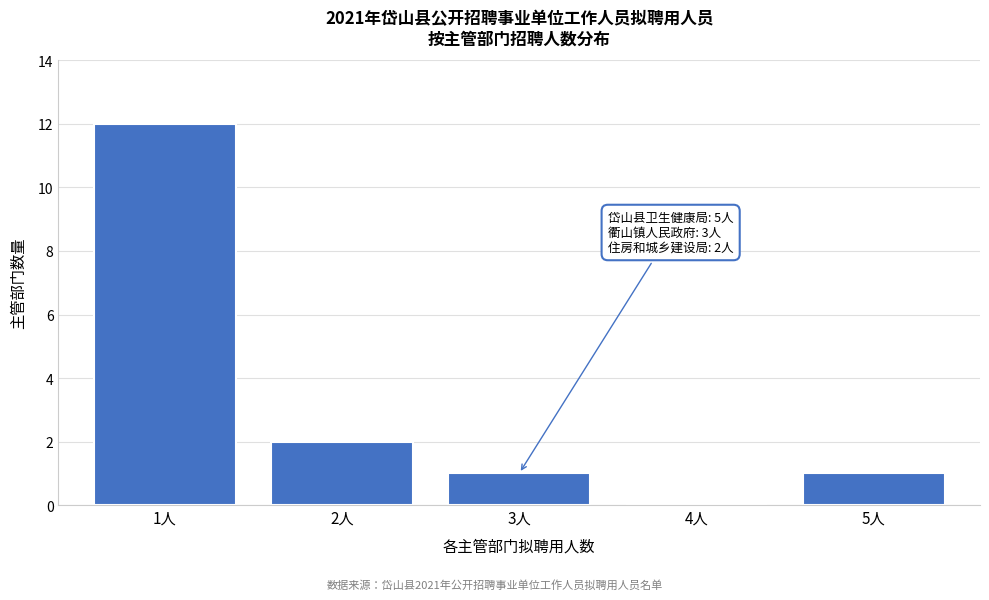

Reading left to right, list all the values displayed in this chart.

1人=12	2人=2	3人=1	4人=0	5人=1